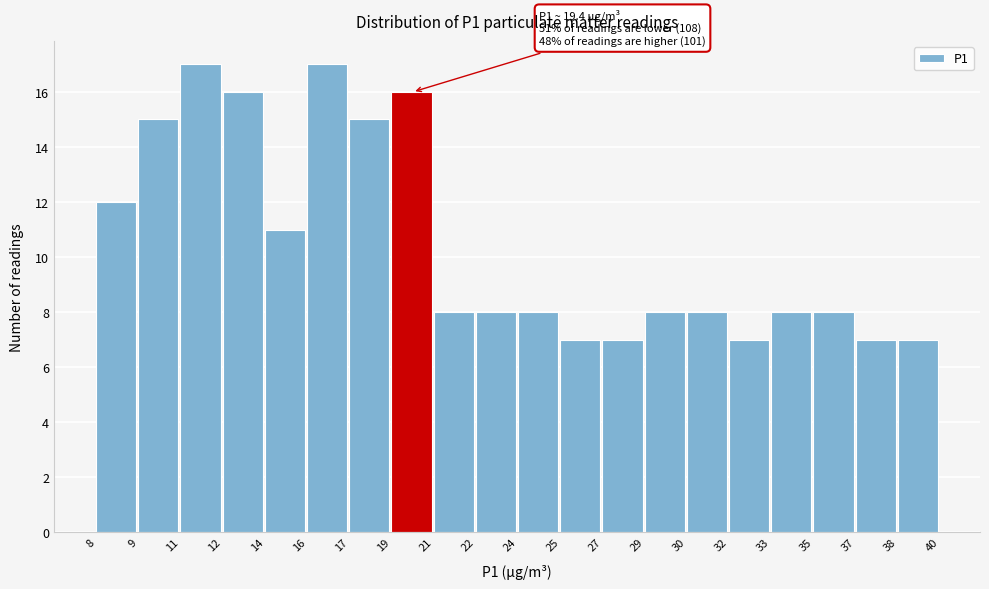

Reading left to right, list all the values displayed in this chart.

8=12	9=15	11=17	12=16	14=11	16=17	17=15	19=16	21=8	22=8	24=8	25=7	27=7	29=8	30=8	32=7	33=8	35=8	37=7	38=7